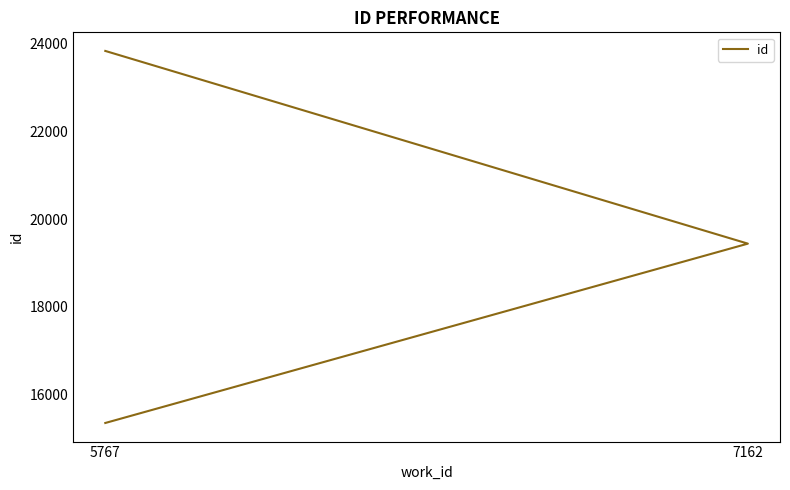

How many values are between 15362 and 23822?

3